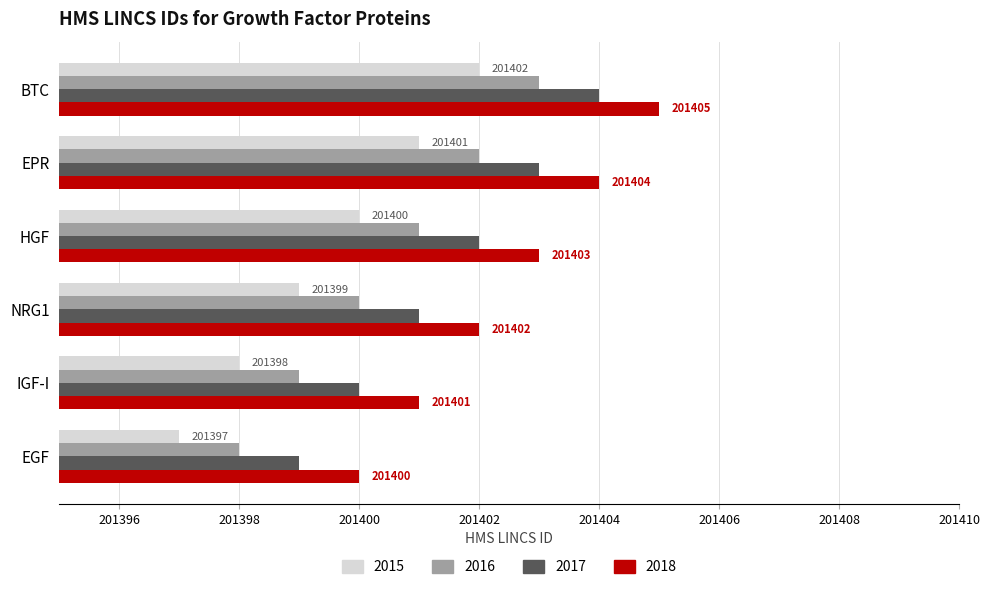

What is the spread (max minus min) of values at HGF?

3